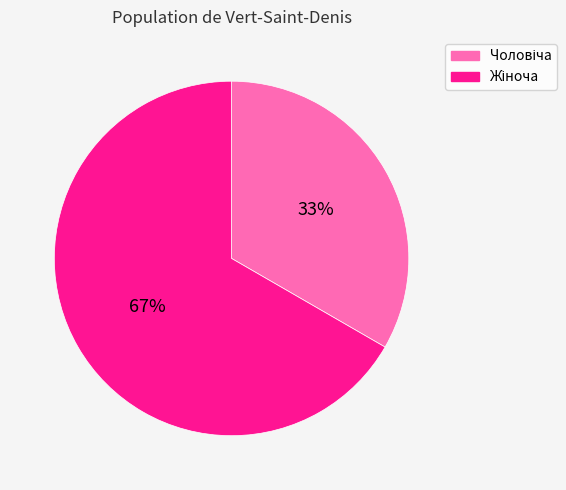

Is there any slice that represents more than half of the pie?

Yes